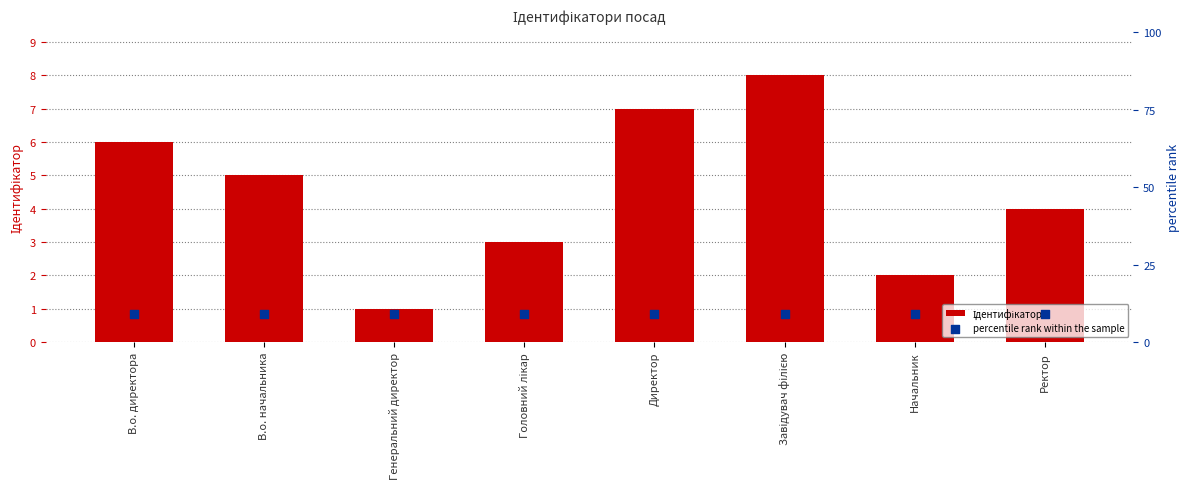

At how many categories does at least one series exceed 3?

8